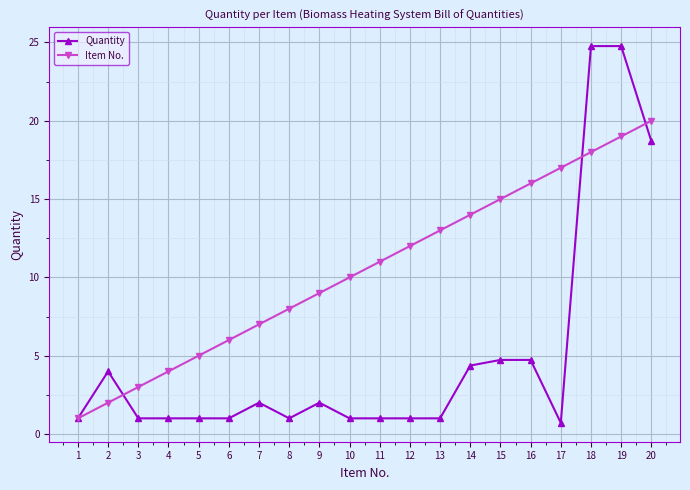

Where is the first local maximum for Quantity?

2